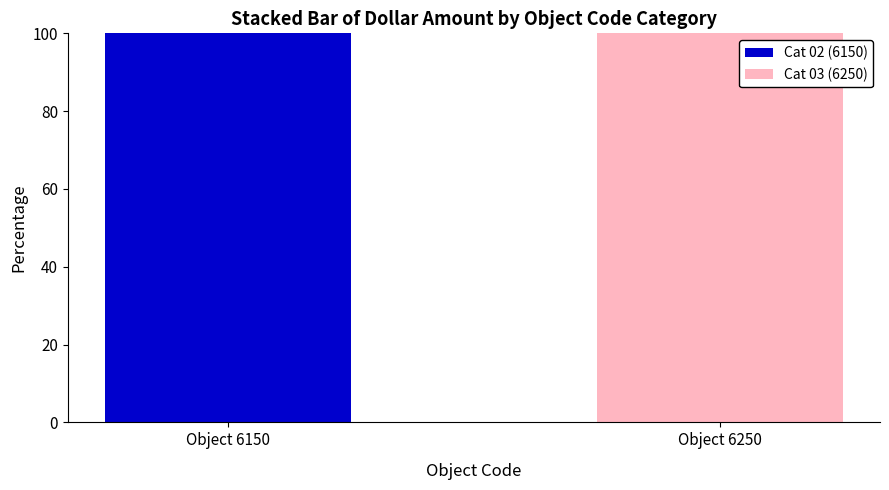

The Cat 02 (6150) series shows 57 at Object 6250. True or false?

False